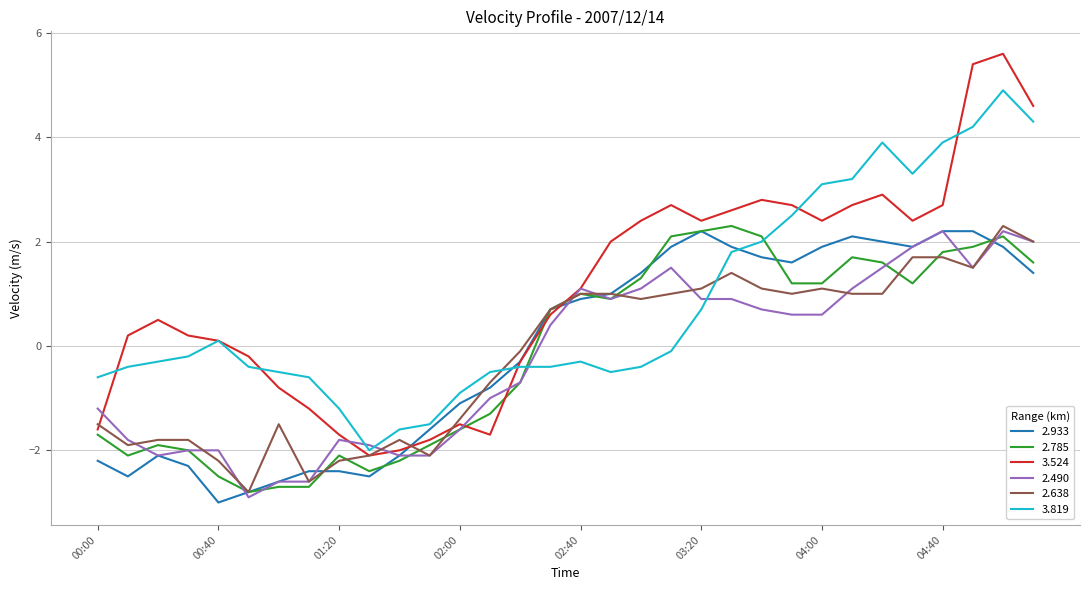

Which series has the widest spread of values?

3.524